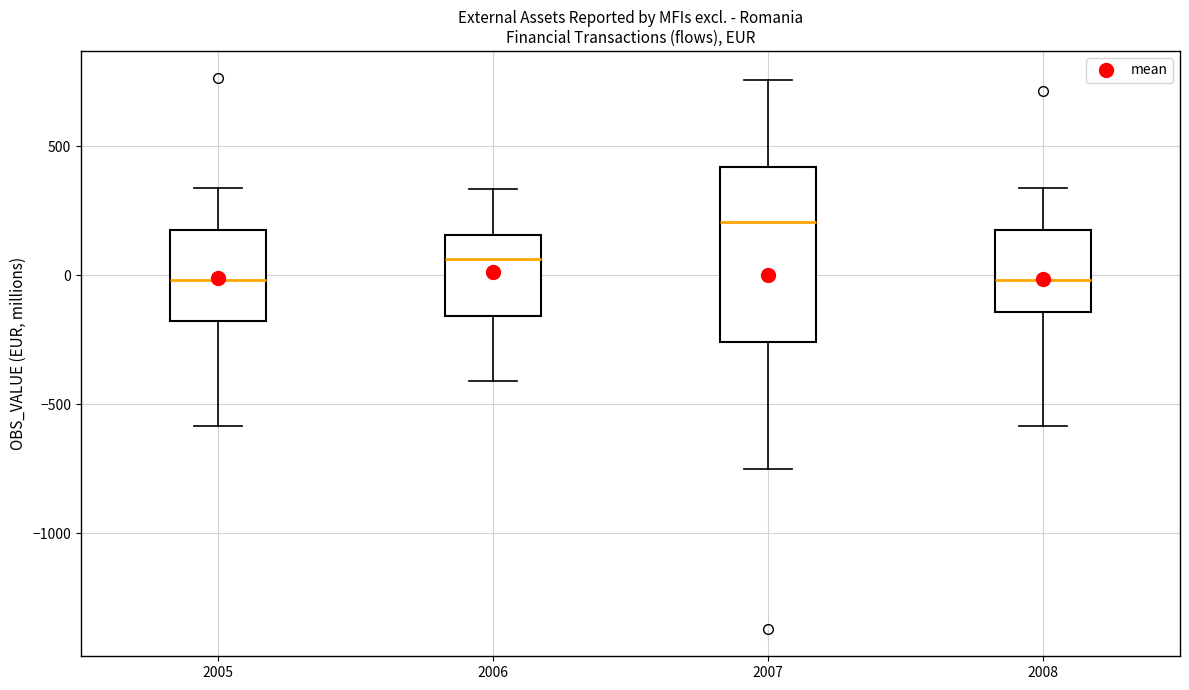

Where is the upper edge of the box at x = 2006 on the y-axis? The values are not printed on the chart, so give them approximately, as read against the axis.

150